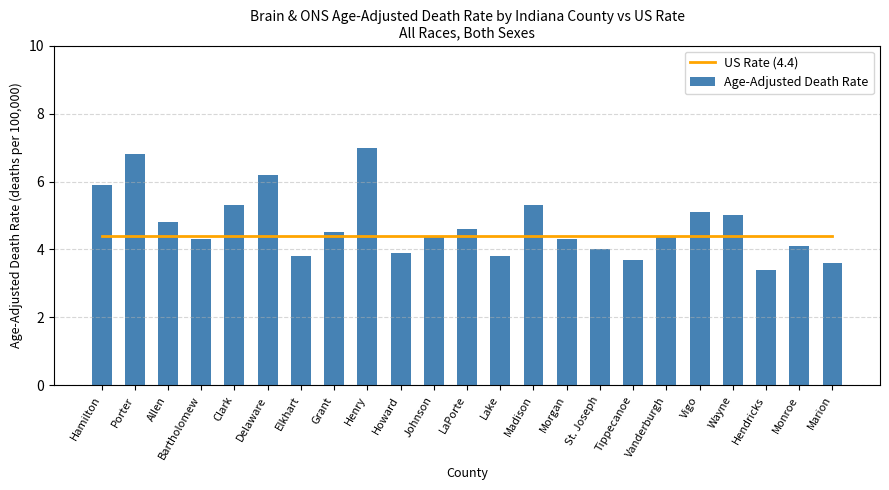

What is the sum of the US Rate (4.4) values at Bartholomew and Marion?

8.8